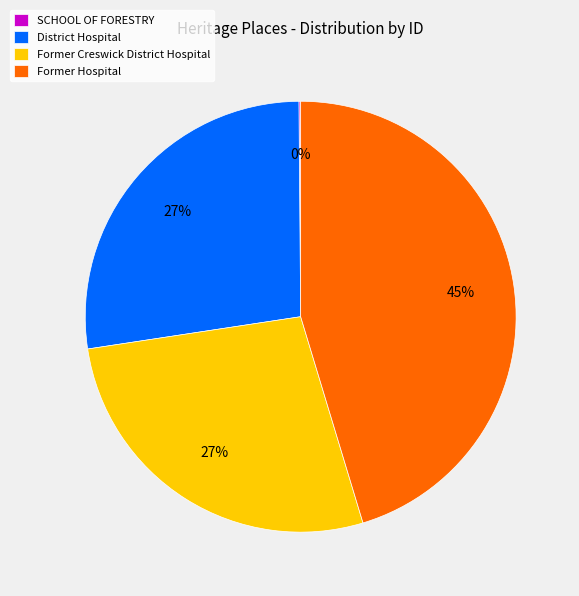

To the nearest percent, what is the combined percentage of Former Hospital and Former Creswick District Hospital?

73%